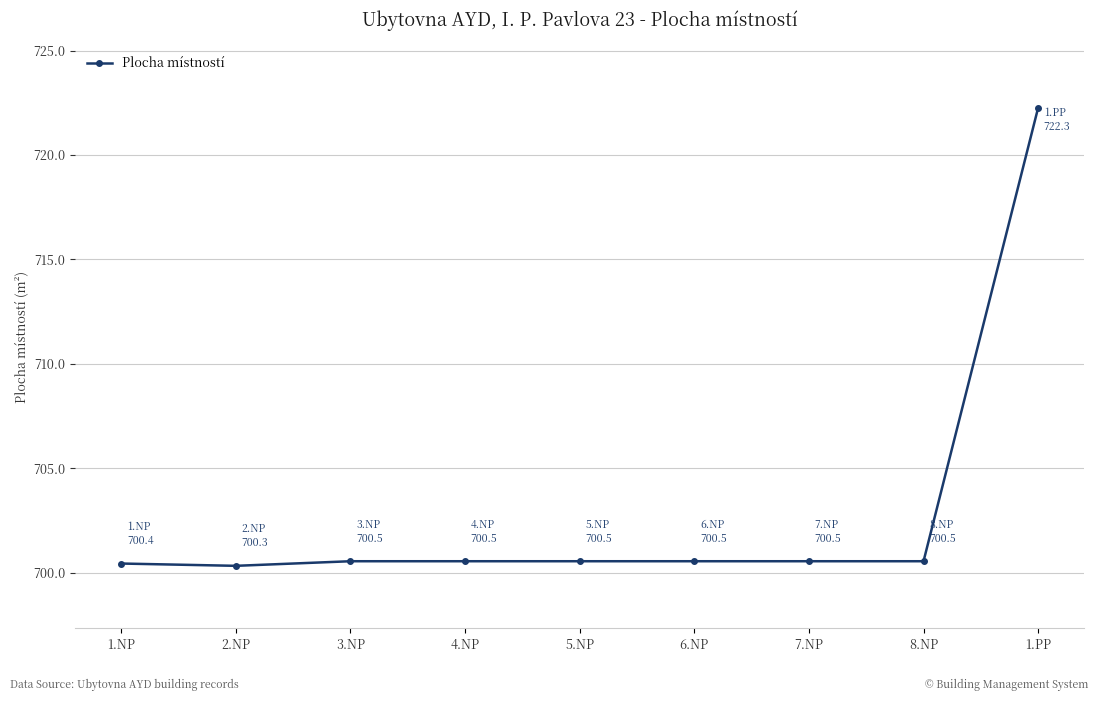

How many lines are shown in the chart?

1